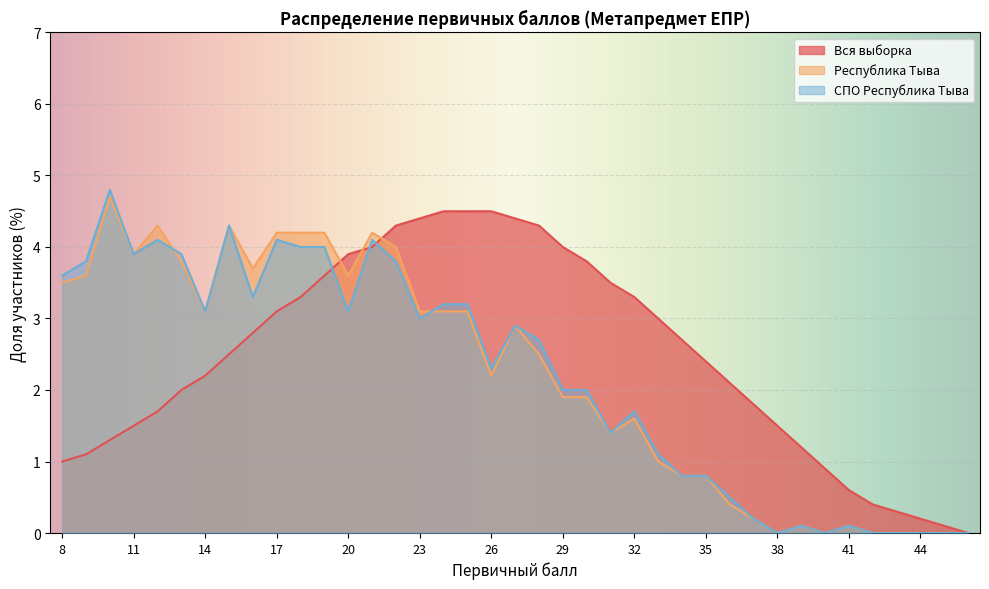

The value of Республика Тыва at 16 is 3.7. True or false?

True